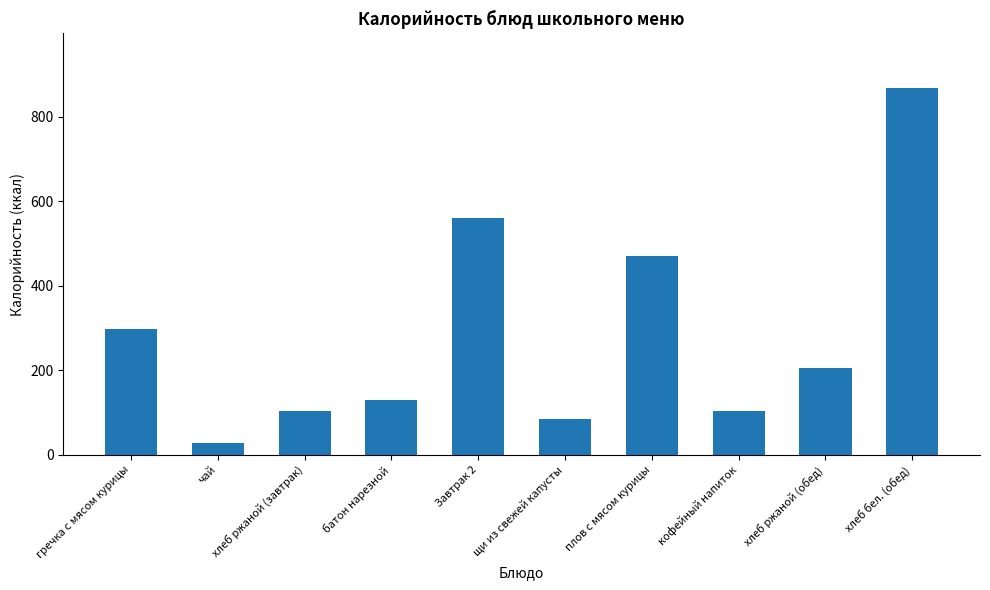

What is the average value?

285.5